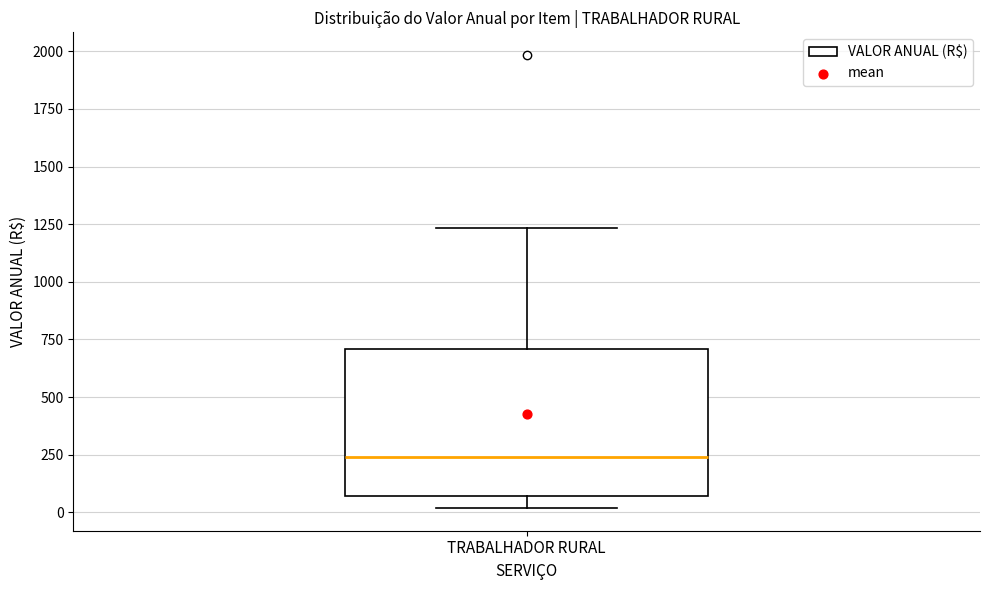

Read this box plot against the y-axis: the position of the median line, the range covered by the box, and the ends of both whiskers. The values are not printed on the chart, so give them approximately, as read against the axis.

median 250, box 50 to 700, whiskers 0 to 1250